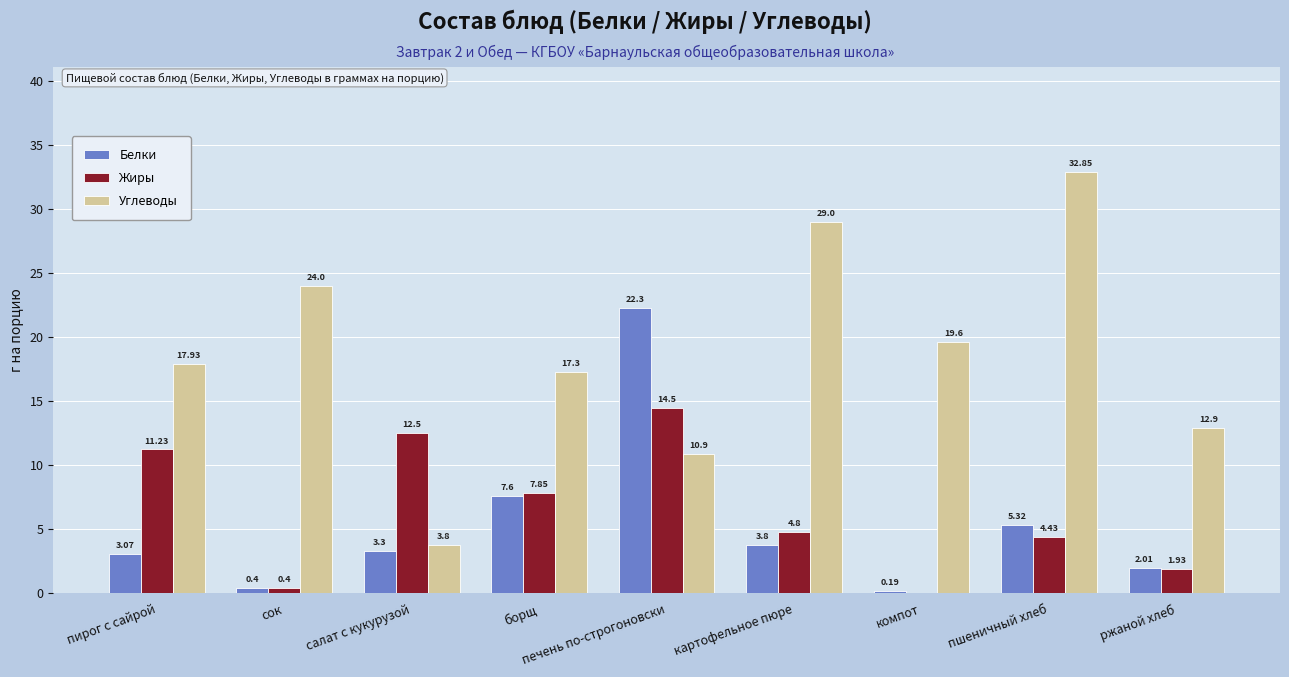

At which category is the sum across all series the highest?

печень по-строгоновски